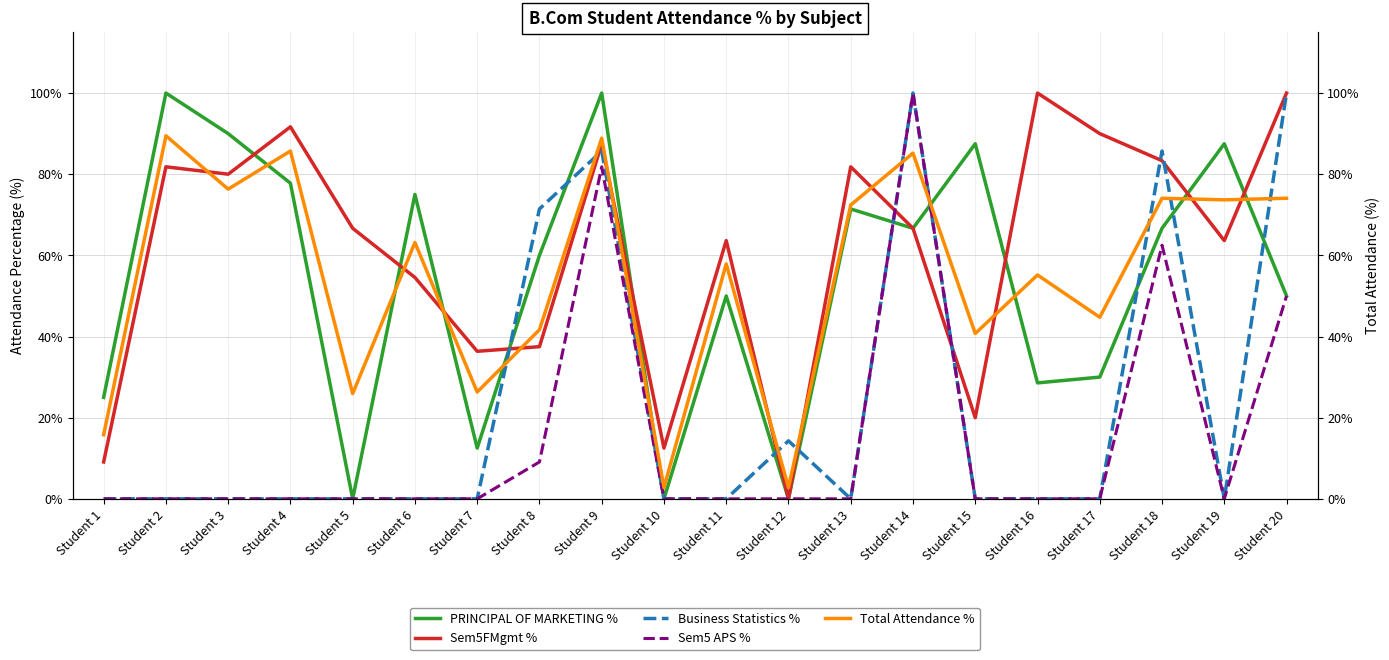

Which has a higher value, Student 20 or Student 10?

Student 20